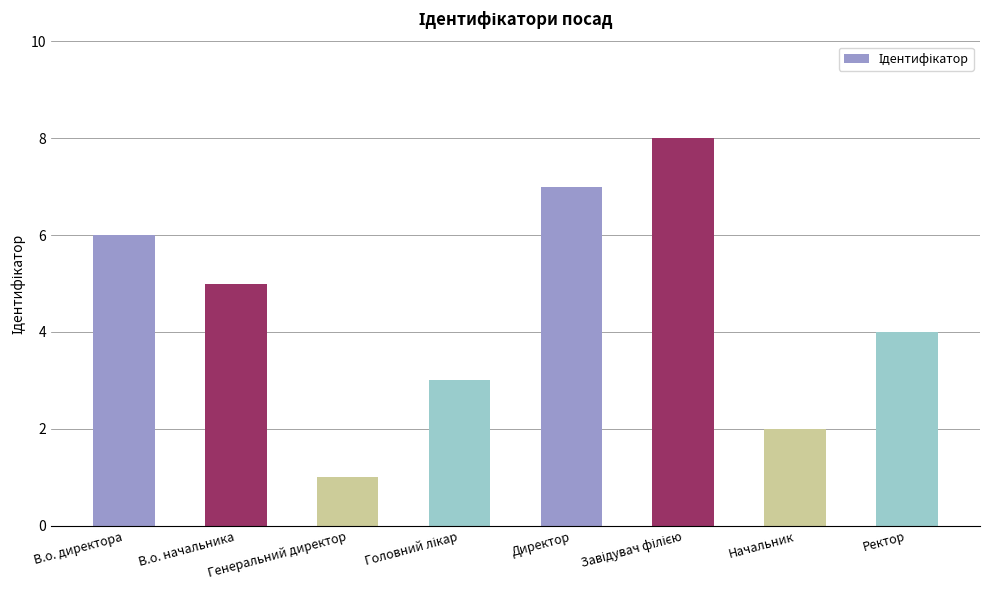

True or false: the data shows 1 at Начальник.

False